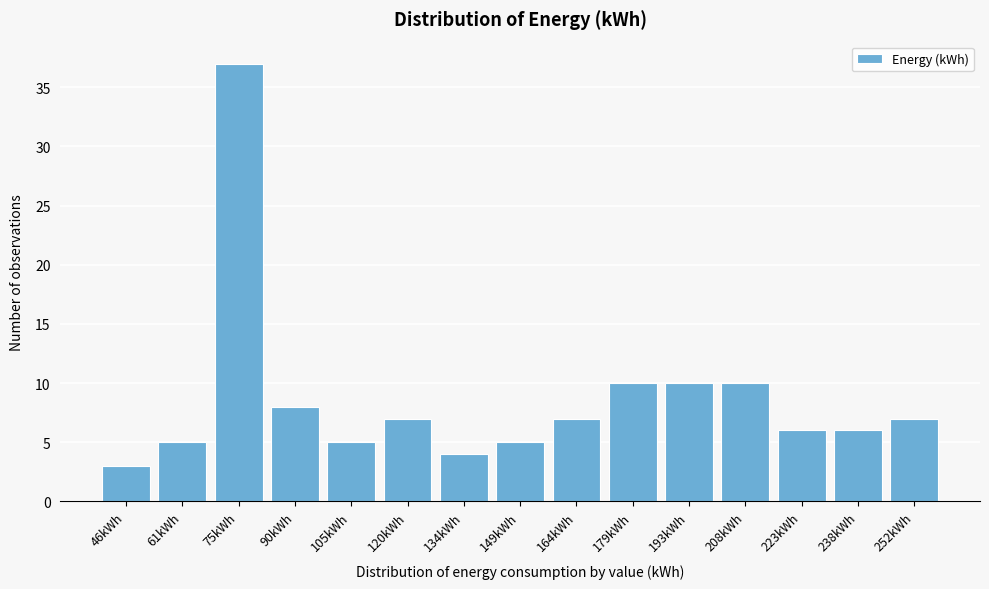

Reading left to right, extract all data points from this chart.

46kWh=3	61kWh=5	75kWh=37	90kWh=8	105kWh=5	120kWh=7	134kWh=4	149kWh=5	164kWh=7	179kWh=10	193kWh=10	208kWh=10	223kWh=6	238kWh=6	252kWh=7